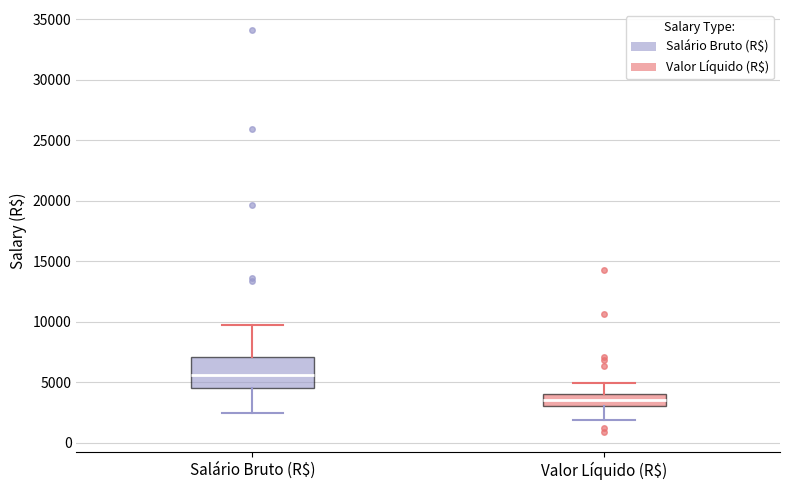

Reading left to right, transcribe this box plot: for each box, give where its median line is, the range the box spans, and where its two whiskers end, as read against the y-axis. The values are not printed on the chart, so give them approximately, as read against the axis.

Salário Bruto (R$): median 5500, box 4500 to 7000, whiskers 2500 to 9500
Valor Líquido (R$): median 3500, box 3000 to 4000, whiskers 2000 to 5000